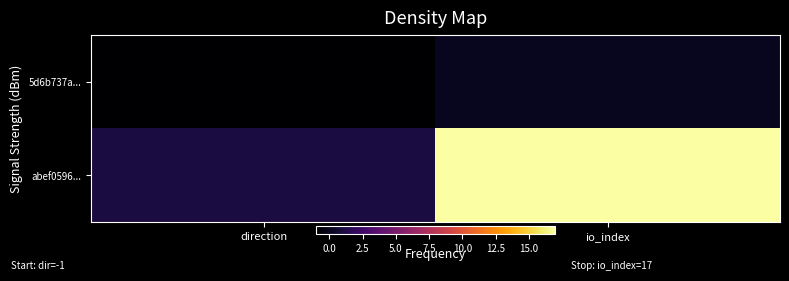

Reading left to right, extract all data points from this chart.

5d6b737a...: direction=-1	io_index=0
abef0596...: direction=1	io_index=17